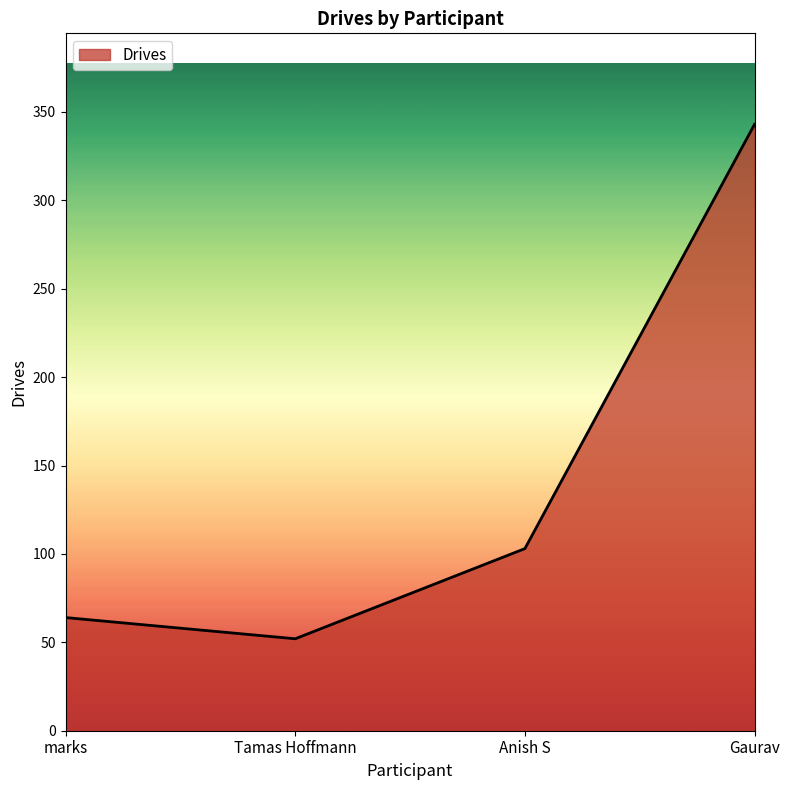

True or false: there are more than 1 points higher than both neighbors.

False